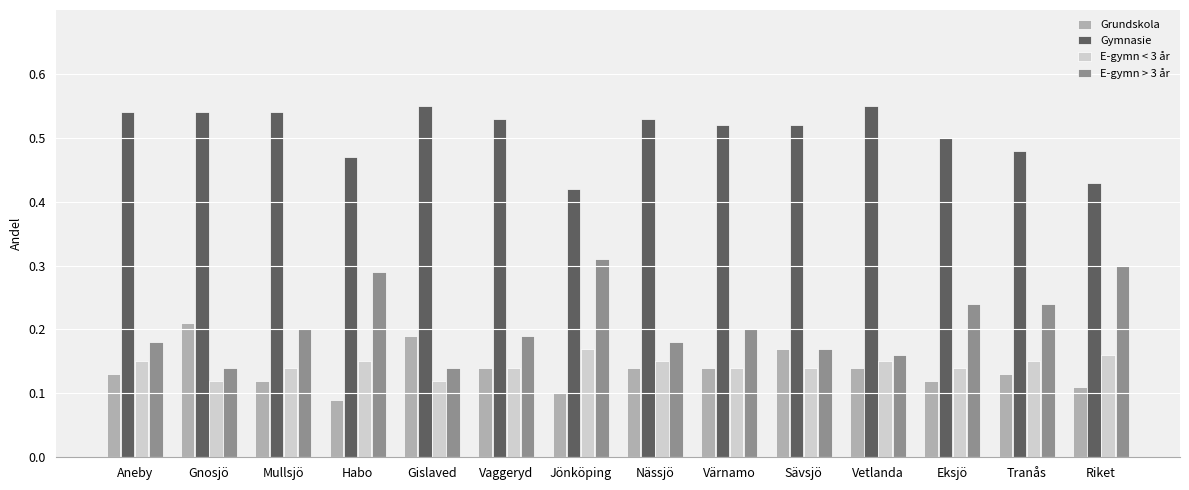

What is the total value across all series at Mullsjö?

1.0